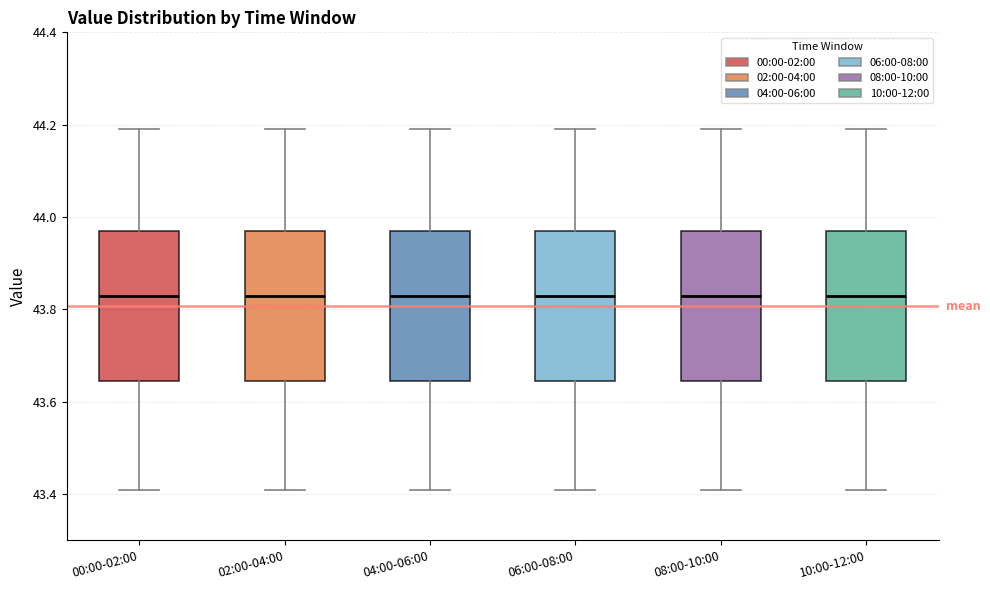

Reading left to right, read every box against the y-axis: the position of its median line, the range the box covers, and the ends of its whiskers. The values are not printed on the chart, so give them approximately, as read against the axis.

00:00-02:00: median 43.84, box 43.64 to 43.98, whiskers 43.42 to 44.20
02:00-04:00: median 43.84, box 43.64 to 43.98, whiskers 43.42 to 44.20
04:00-06:00: median 43.84, box 43.64 to 43.98, whiskers 43.42 to 44.20
06:00-08:00: median 43.84, box 43.64 to 43.98, whiskers 43.42 to 44.20
08:00-10:00: median 43.84, box 43.64 to 43.98, whiskers 43.42 to 44.20
10:00-12:00: median 43.84, box 43.64 to 43.98, whiskers 43.42 to 44.20